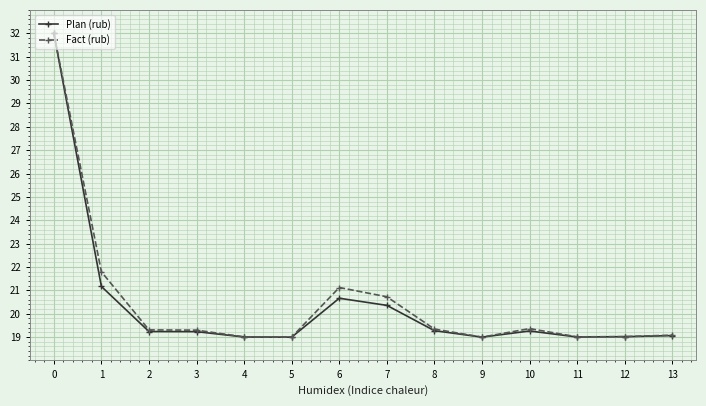

Does the chart have visible grid lines?

Yes